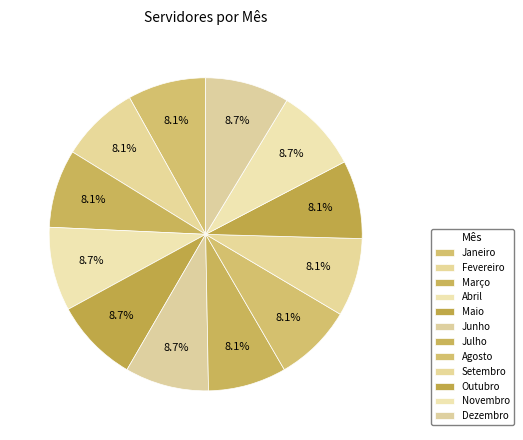

To the nearest percent, what percentage of the pie is Outubro?

8%